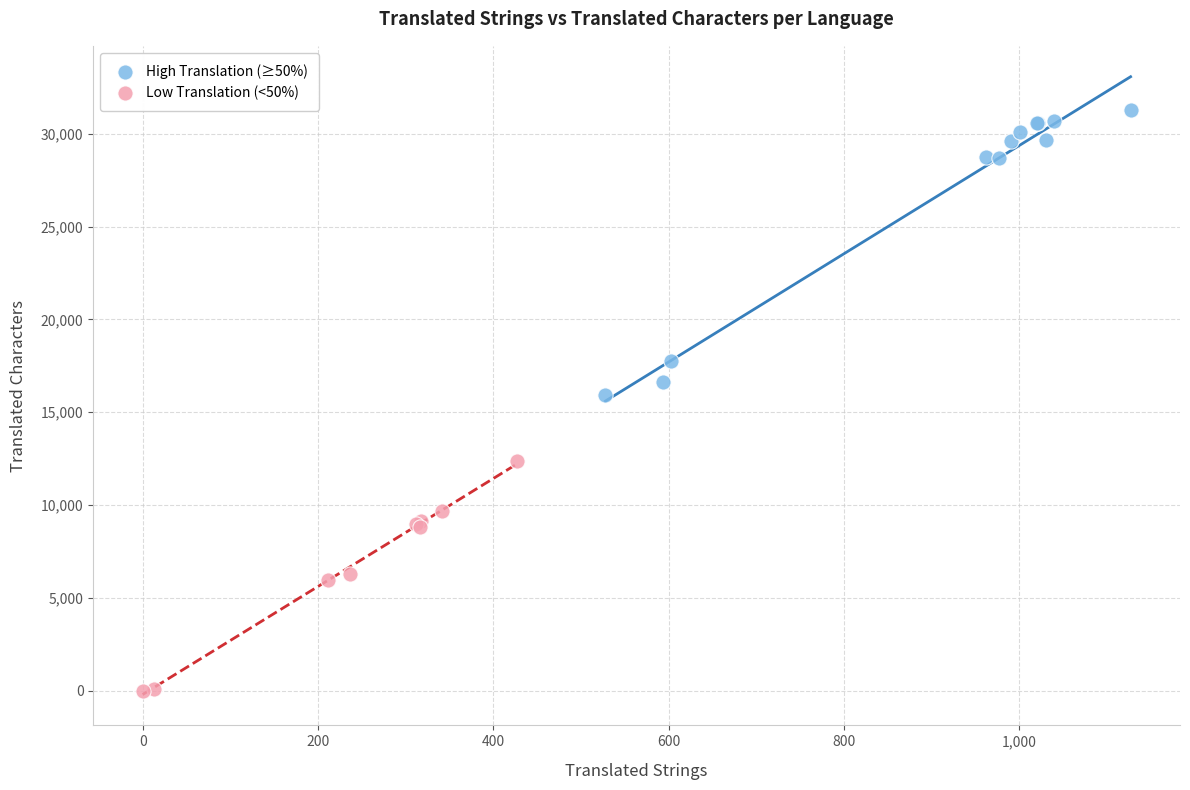

What are all the series names shown in the legend?

High Translation (≥50%), Low Translation (<50%)